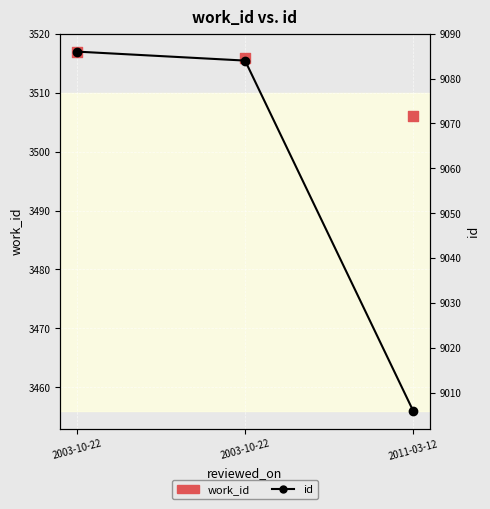

Is the value of id at 2011-03-12 greater than the value of work_id at 2003-10-22?

Yes